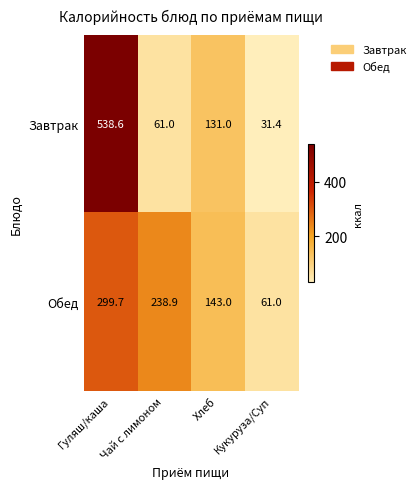

Rank the series by their maximum value, from highest to lowest.

Завтрак, Обед